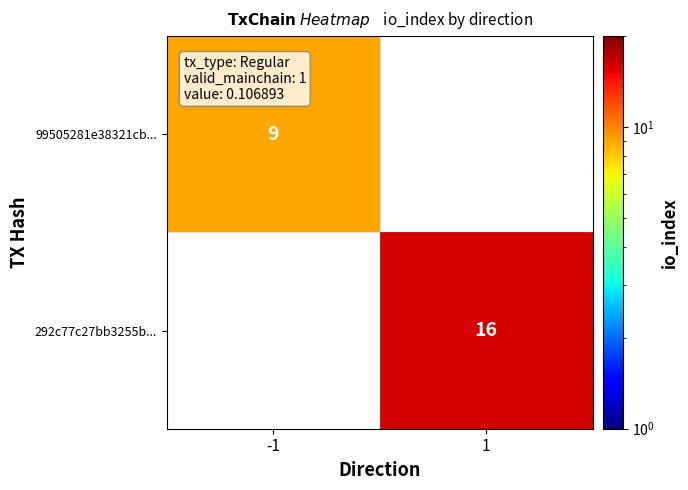

The value of 99505281e38321cb... at -1 is 4. True or false?

False